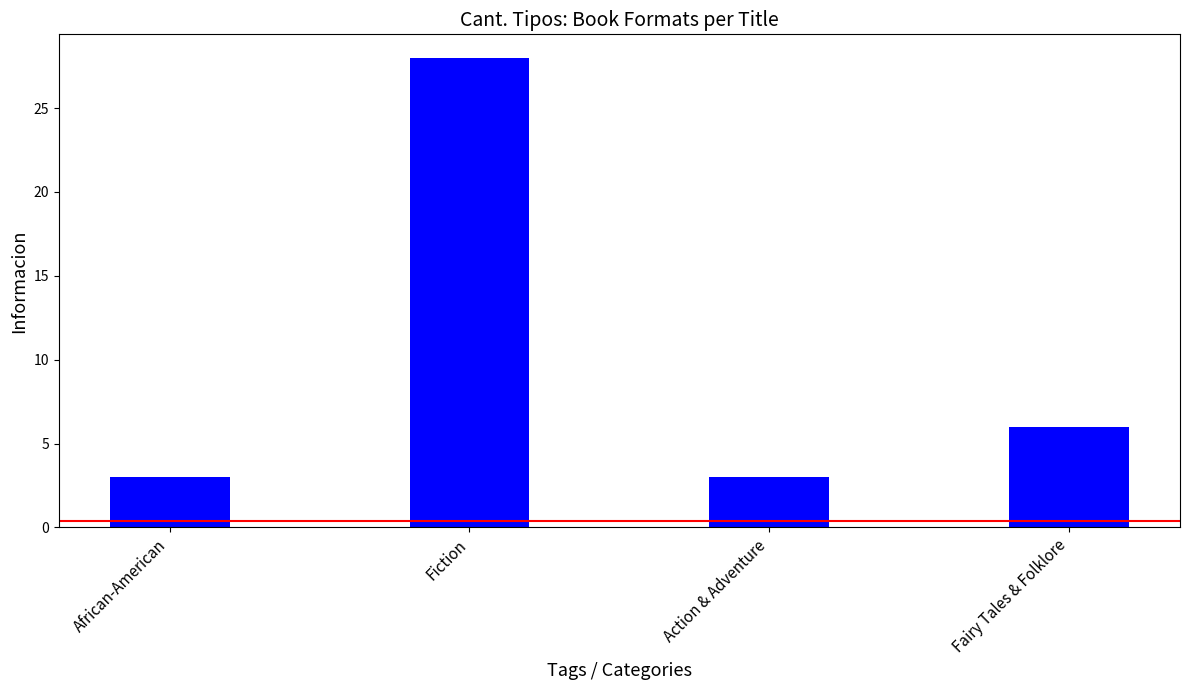

What position from the right is Fiction?

3